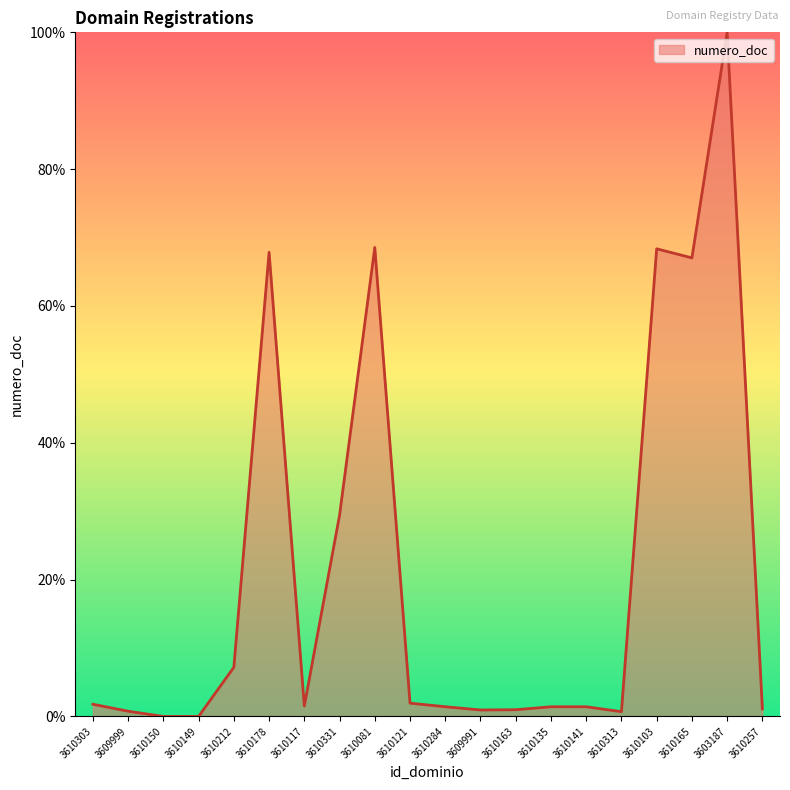

The chart shows a value of 37.2 at 3603187. True or false?

False